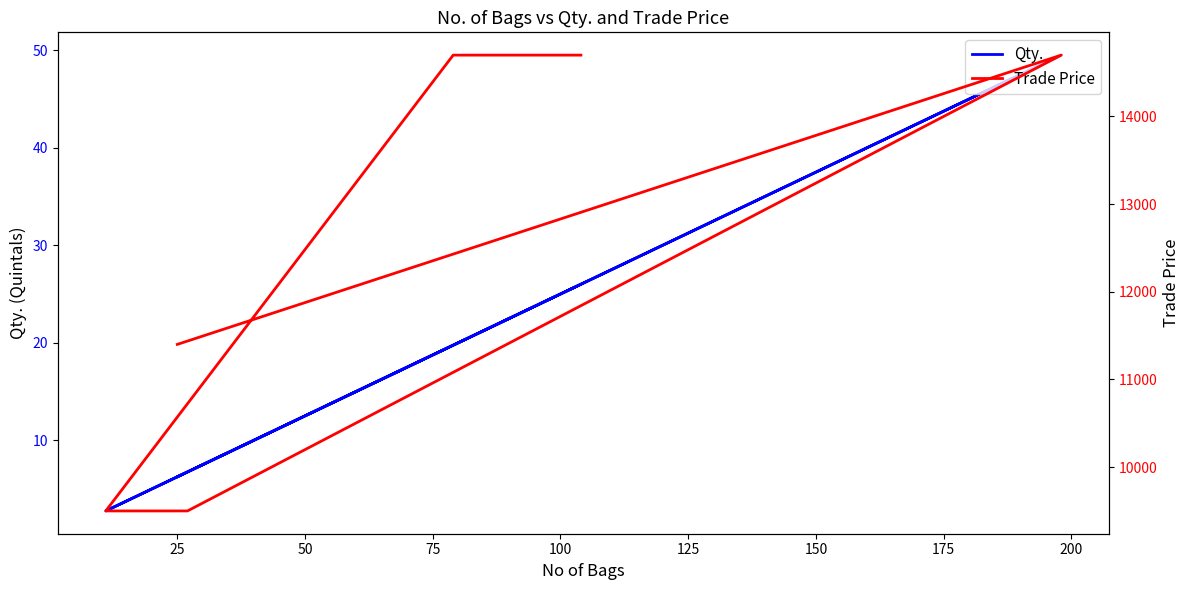

Rank the series by their maximum value, from highest to lowest.

Trade Price, Qty.